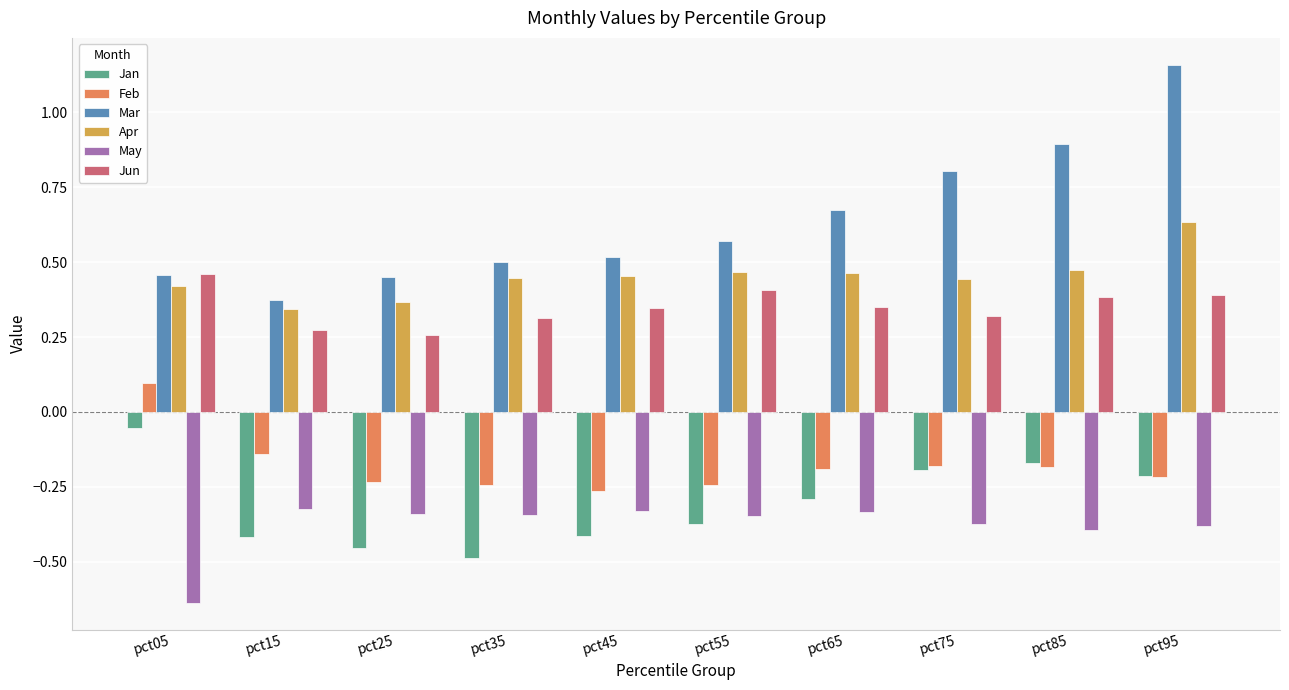

Is it true that May equals -0.5 at pct45?

False